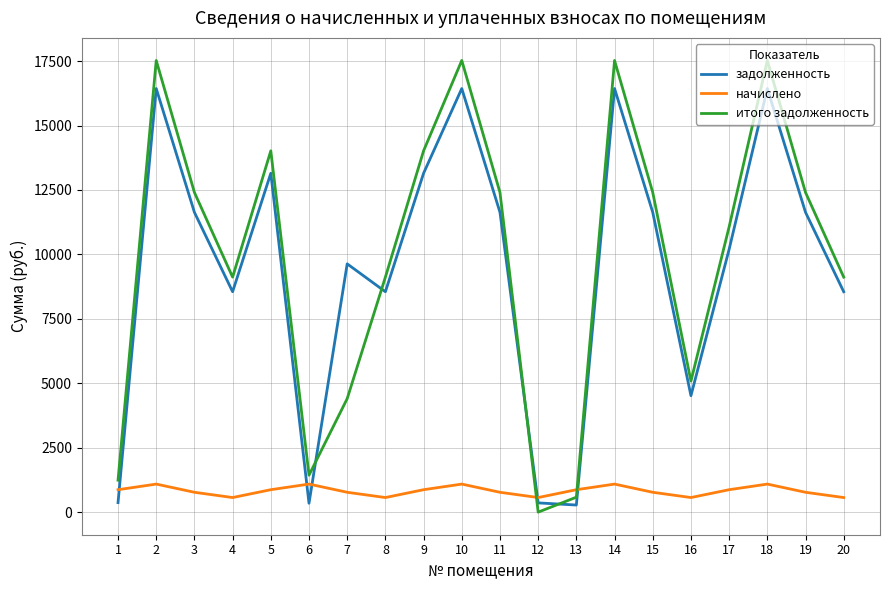

What is the highest value of the итого задолженность series?

17523.8